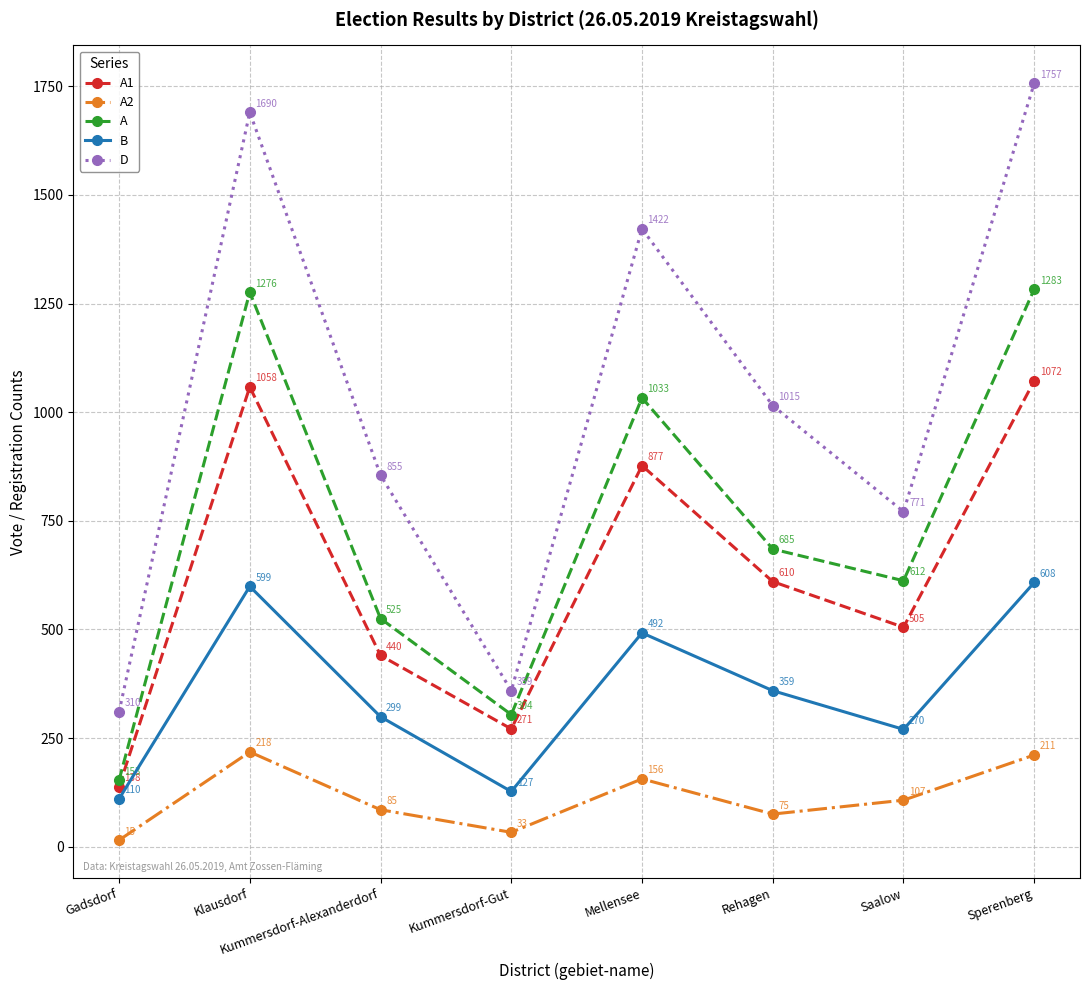

What is the sum of all A2 values?

900